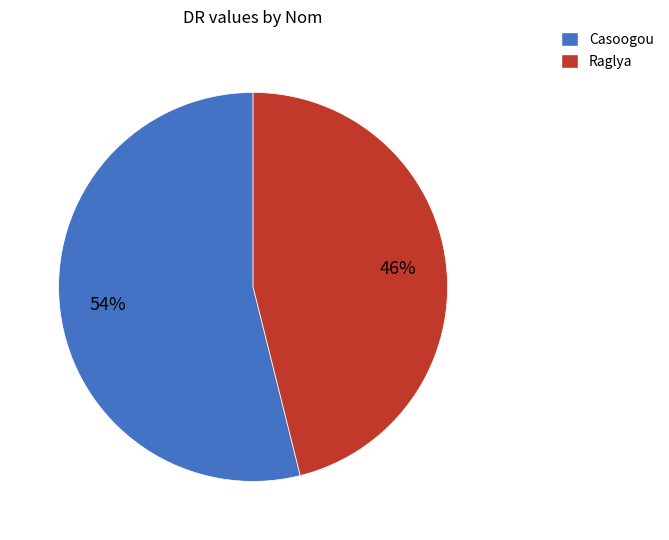

The Casoogou slice represents 54% of the pie. True or false?

True